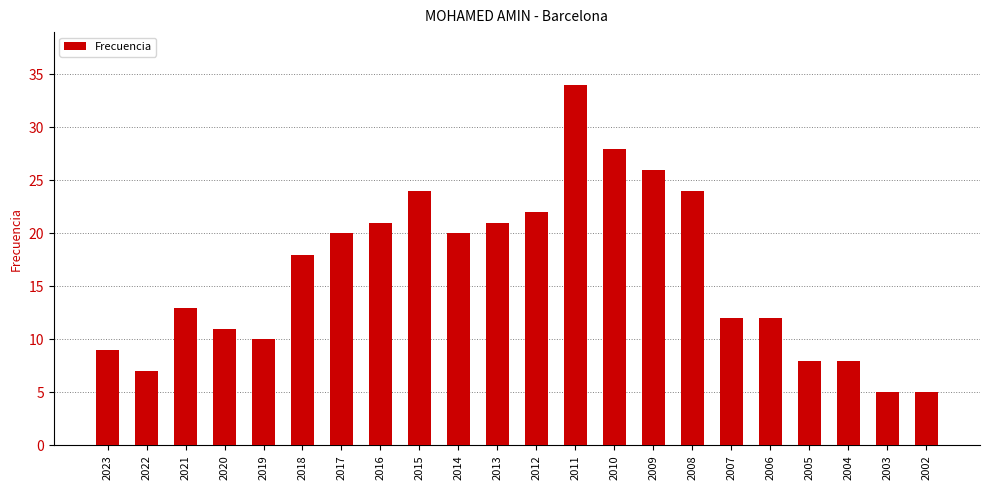

Does the chart contain stacked bars?

No